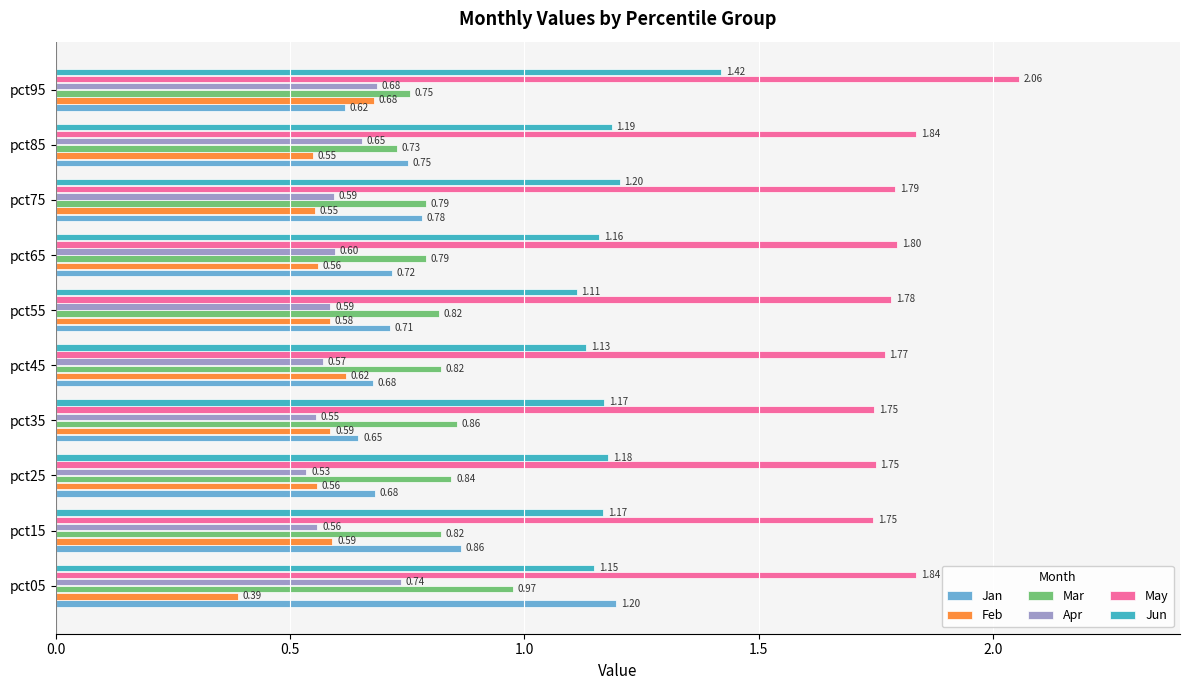

Rank the series at pct75 from highest to lowest value.

May, Jun, Mar, Jan, Apr, Feb